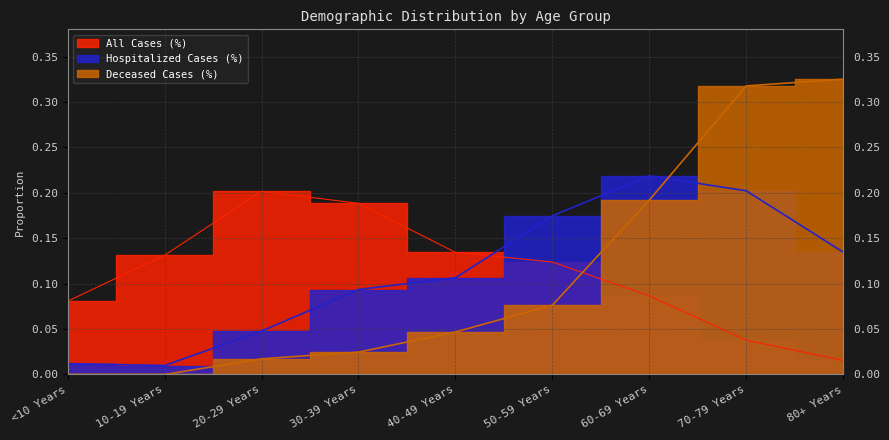

Which series has the largest total across all categories?

All Cases (%)